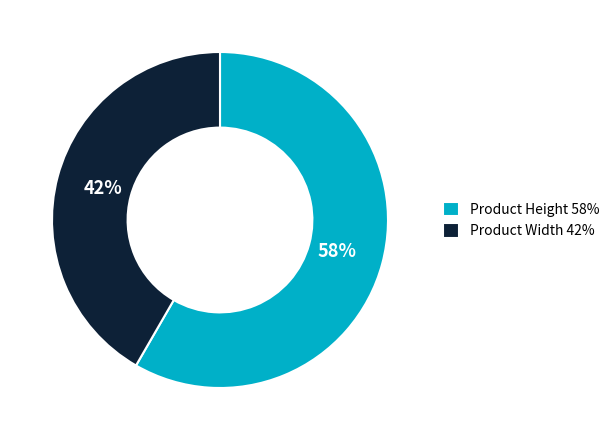

Which has a higher value, Product Width or Product Height?

Product Height